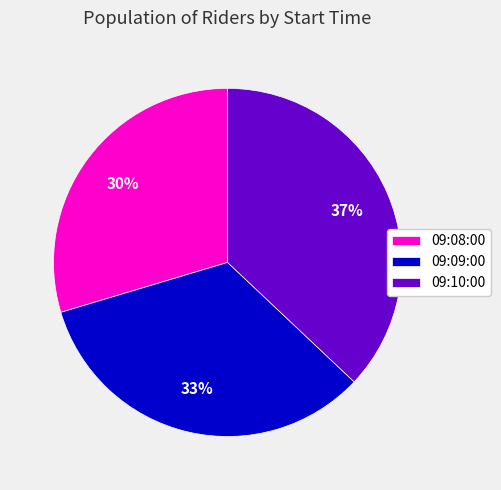

To the nearest percent, what portion does 09:10:00 represent?

37%